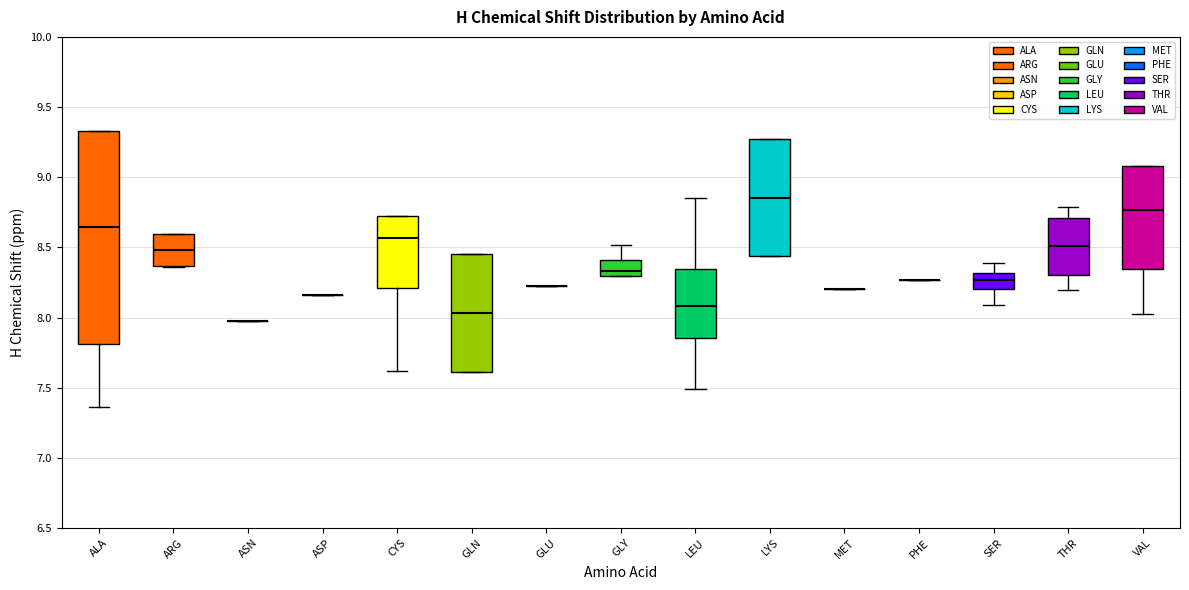

Reading left to right, transcribe this box plot: for each box, give where its median line is, the range the box spans, and where its two whiskers end, as read against the y-axis. The values are not printed on the chart, so give them approximately, as read against the axis.

ALA: median 8.65, box 7.80 to 9.35, whiskers 7.35 to 9.35
ARG: median 8.50, box 8.35 to 8.60, whiskers 8.35 to 8.60
ASN: box collapsed to a line at 8.00, whiskers 8.00 to 8.00
ASP: box collapsed to a line at 8.15, whiskers 8.15 to 8.15
CYS: median 8.55, box 8.20 to 8.70, whiskers 7.60 to 8.70
GLN: median 8.05, box 7.60 to 8.45, whiskers 7.60 to 8.45
GLU: box collapsed to a line at 8.20, whiskers 8.20 to 8.20
GLY: median 8.35, box 8.30 to 8.40, whiskers 8.30 to 8.50
LEU: median 8.10, box 7.85 to 8.35, whiskers 7.50 to 8.85
LYS: median 8.85, box 8.45 to 9.25, whiskers 8.45 to 9.25
MET: box collapsed to a line at 8.20, whiskers 8.20 to 8.20
PHE: box collapsed to a line at 8.25, whiskers 8.25 to 8.25
SER: median 8.25, box 8.20 to 8.30, whiskers 8.10 to 8.40
THR: median 8.50, box 8.30 to 8.70, whiskers 8.20 to 8.80
VAL: median 8.75, box 8.35 to 9.10, whiskers 8.00 to 9.10